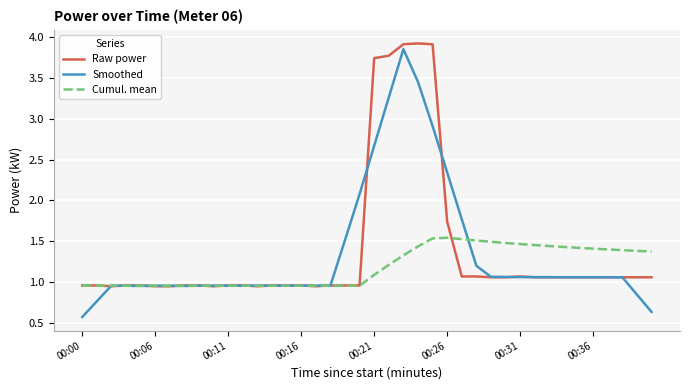

Which series has the widest spread of values?

Smoothed